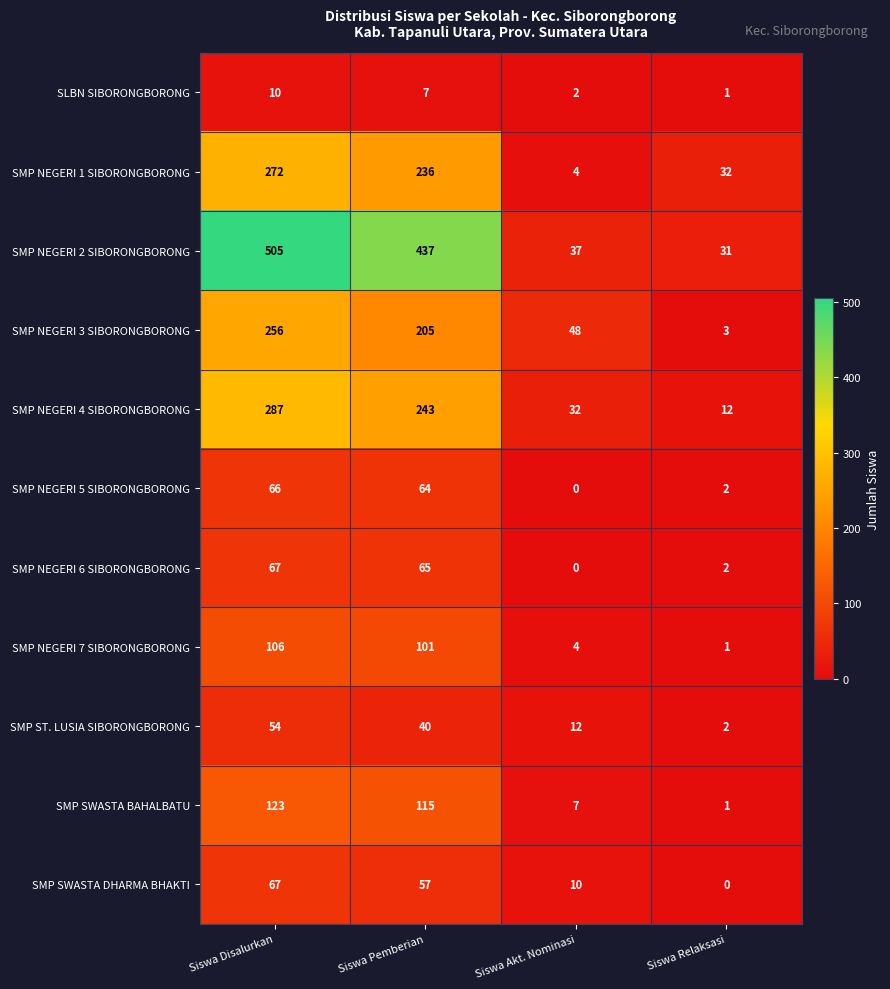

At Siswa Pemberian, list the series in order from smallest to largest.

SLBN SIBORONGBORONG, SMP ST. LUSIA SIBORONGBORONG, SMP SWASTA DHARMA BHAKTI, SMP NEGERI 5 SIBORONGBORONG, SMP NEGERI 6 SIBORONGBORONG, SMP NEGERI 7 SIBORONGBORONG, SMP SWASTA BAHALBATU, SMP NEGERI 3 SIBORONGBORONG, SMP NEGERI 1 SIBORONGBORONG, SMP NEGERI 4 SIBORONGBORONG, SMP NEGERI 2 SIBORONGBORONG